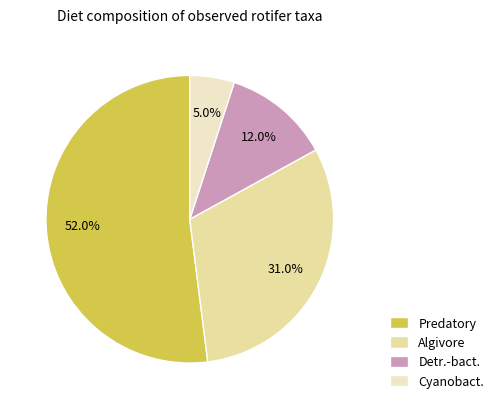

What is the largest slice in the pie chart?

Predatory